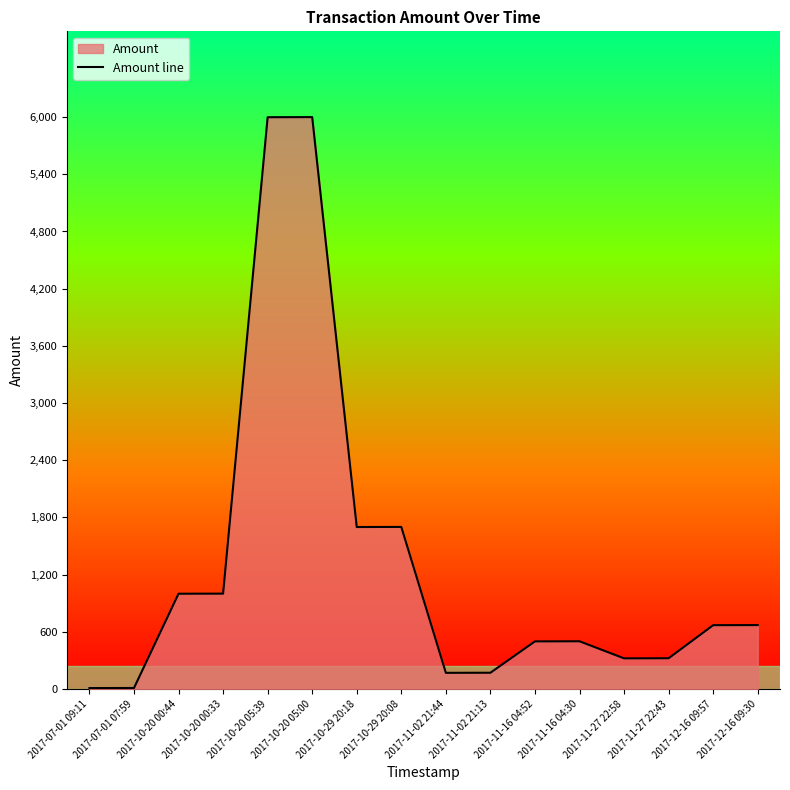

The value at 2017-10-20 00:44 is 999. True or false?

True